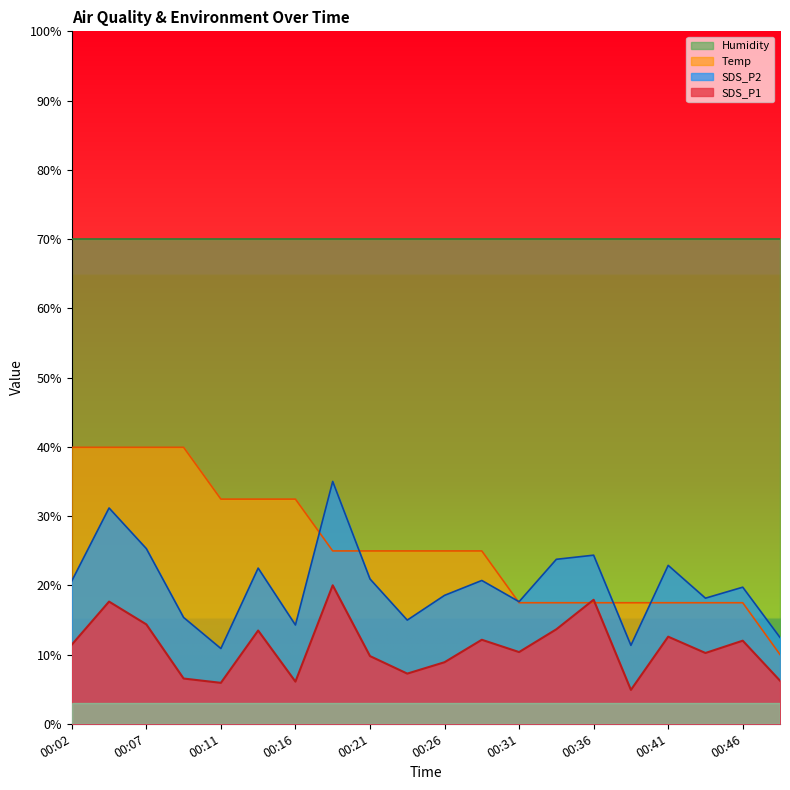

What is the value of the Temp point at the 13th from the left?

17.5